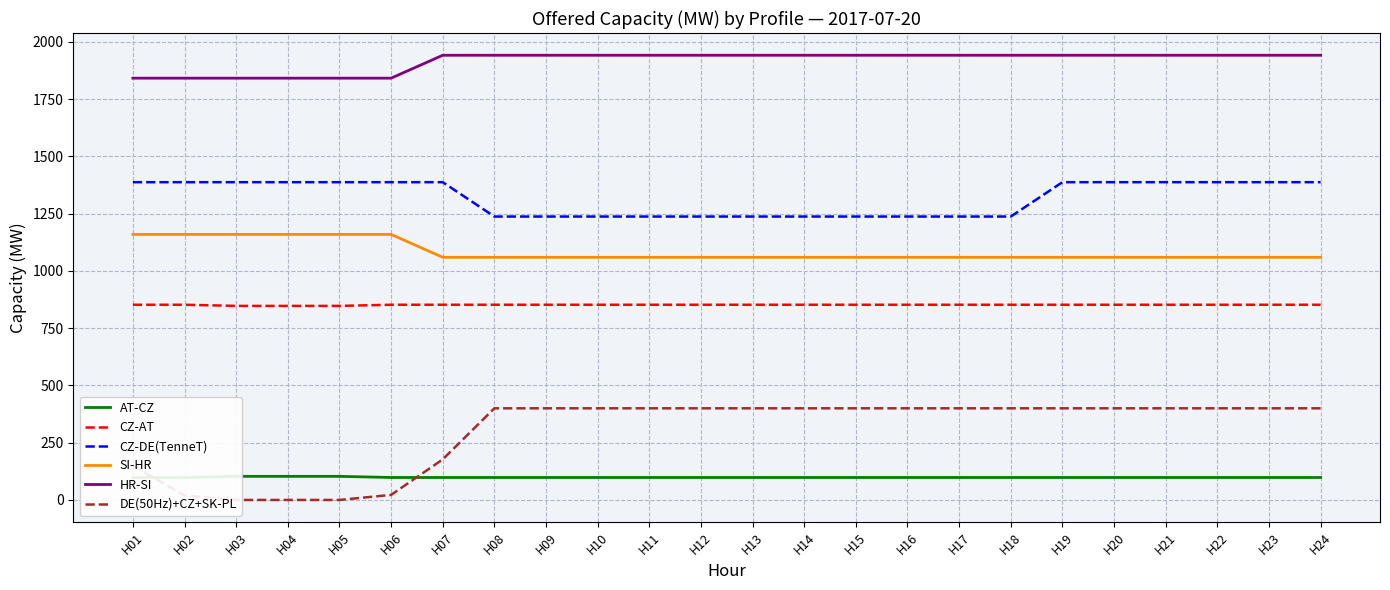

Which series changed the most between H04 and H18?

DE(50Hz)+CZ+SK-PL